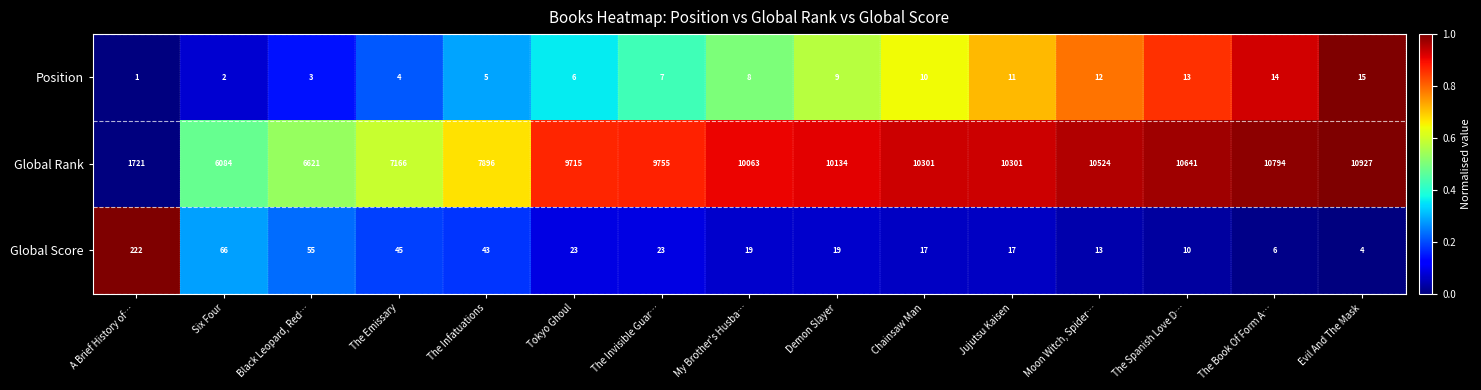

Is the value of Global Score at The Spanish Love D… greater than the value of Position at The Emissary?

Yes